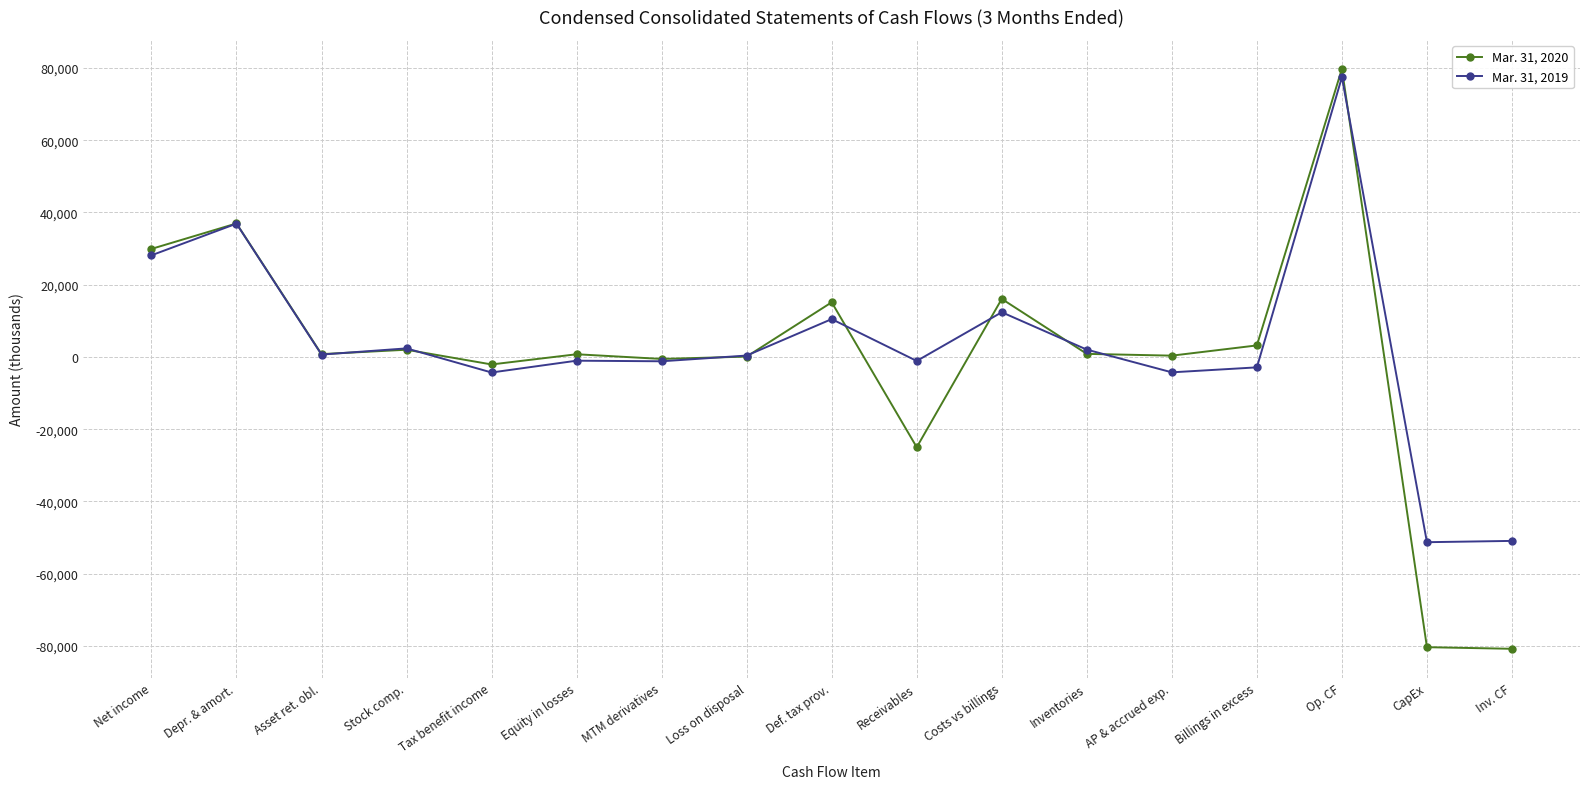

What is the smallest value displayed?

-80820